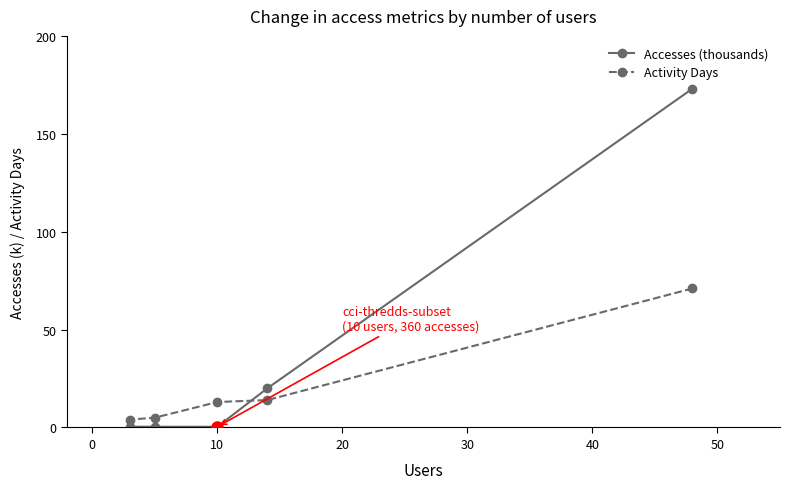

What is the value of the Activity Days point at the 2nd from the left?

5.0